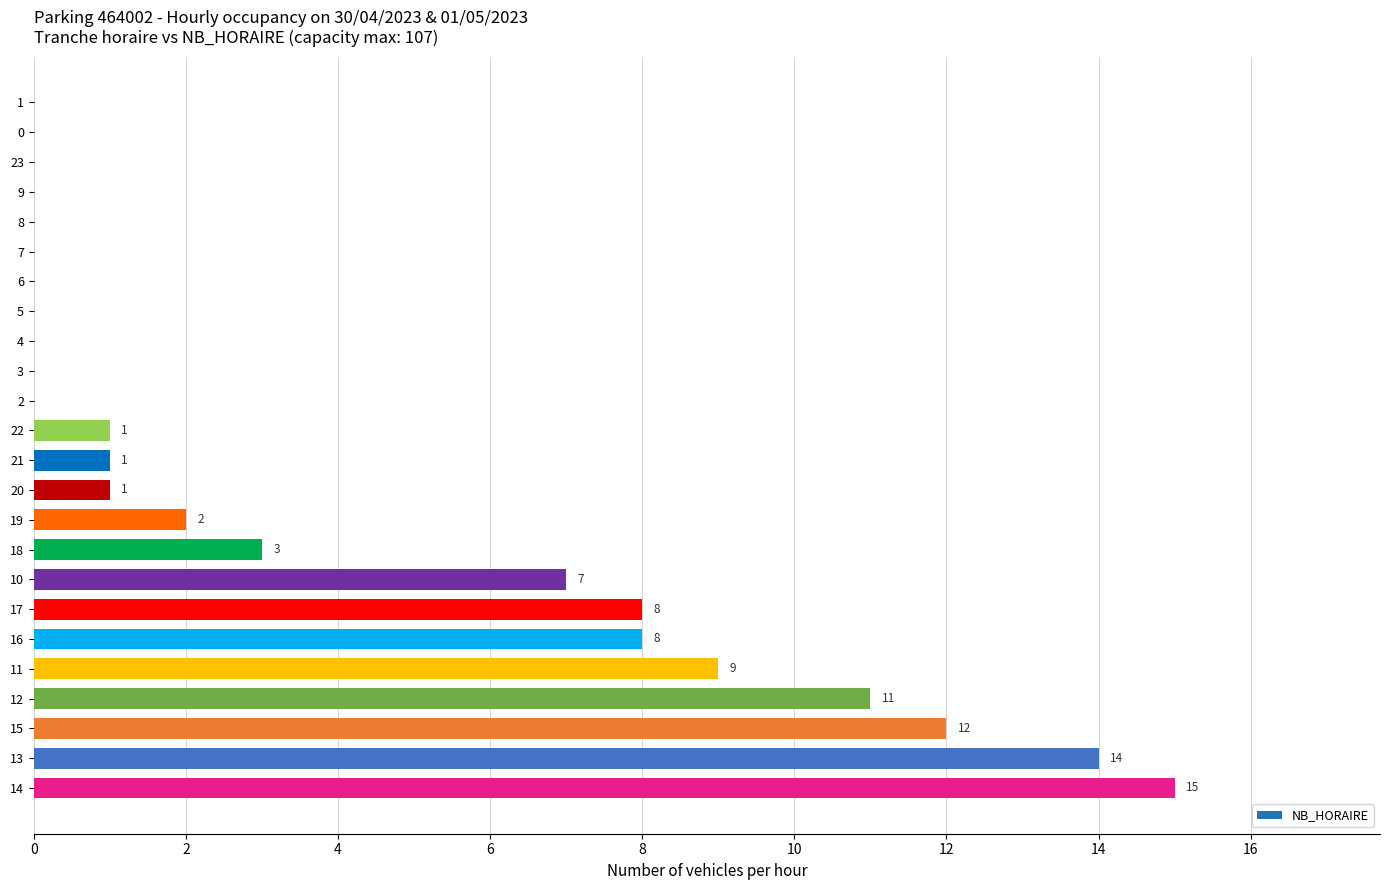

Reading bottom to top, list all the values displayed in this chart.

14=15	13=14	15=12	12=11	11=9	16=8	17=8	10=7	18=3	19=2	20=1	21=1	22=1	2=0	3=0	4=0	5=0	6=0	7=0	8=0	9=0	23=0	0=0	1=0